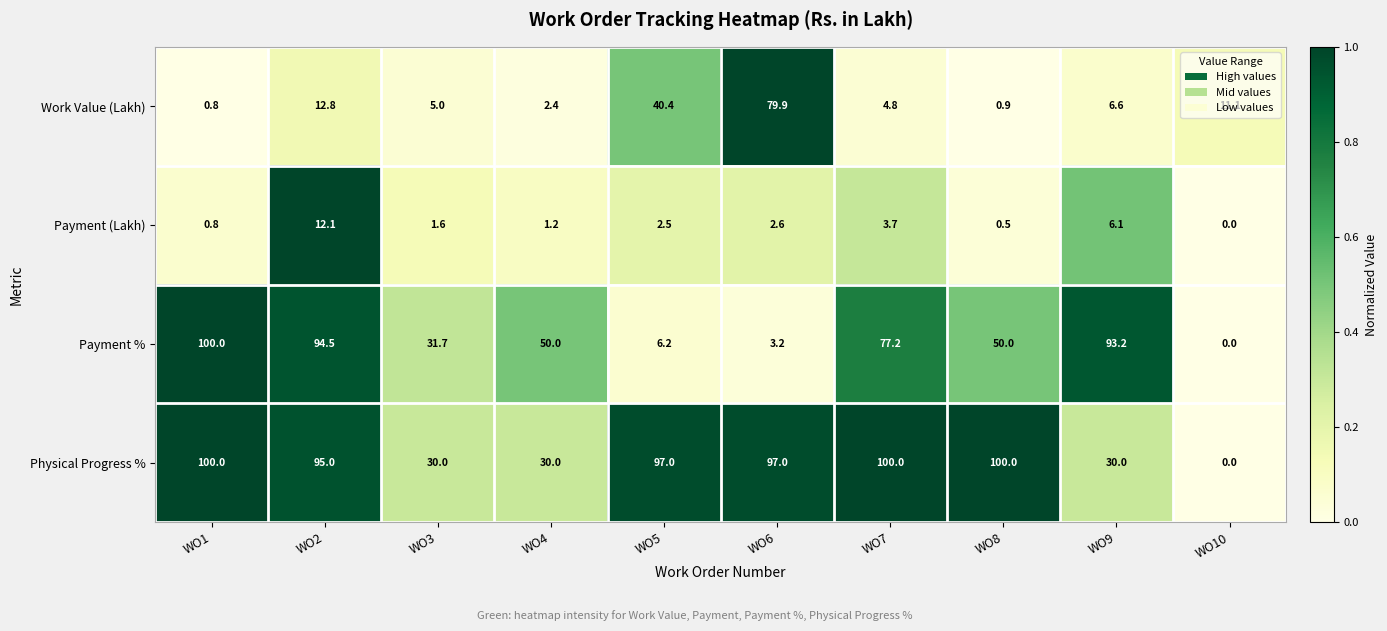

Between WO5 and WO8, which series saw the biggest shift?

Payment %